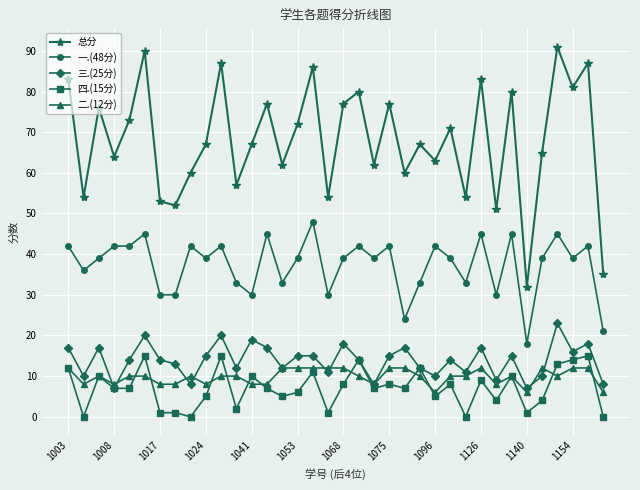

Which series has the largest total across all categories?

总分